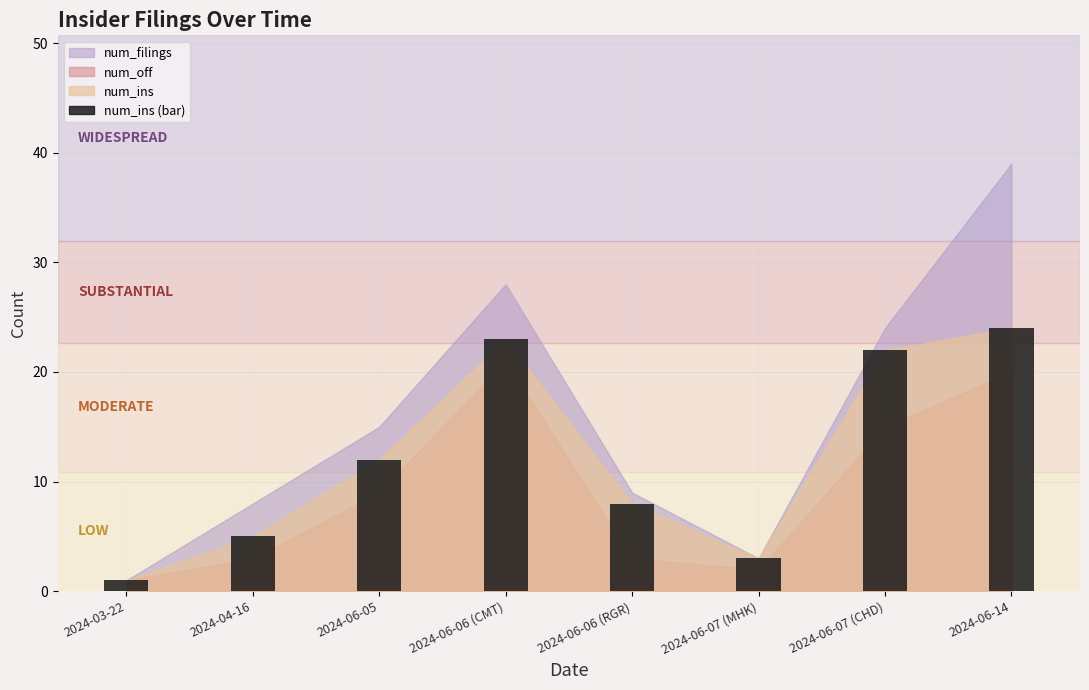

At which category does the chart reach its minimum across all series?

2024-03-22